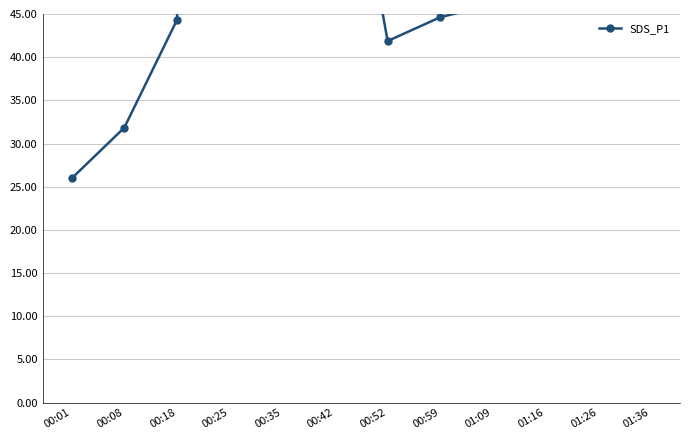

Is it true that the value at 00:42 is 75.8?

True